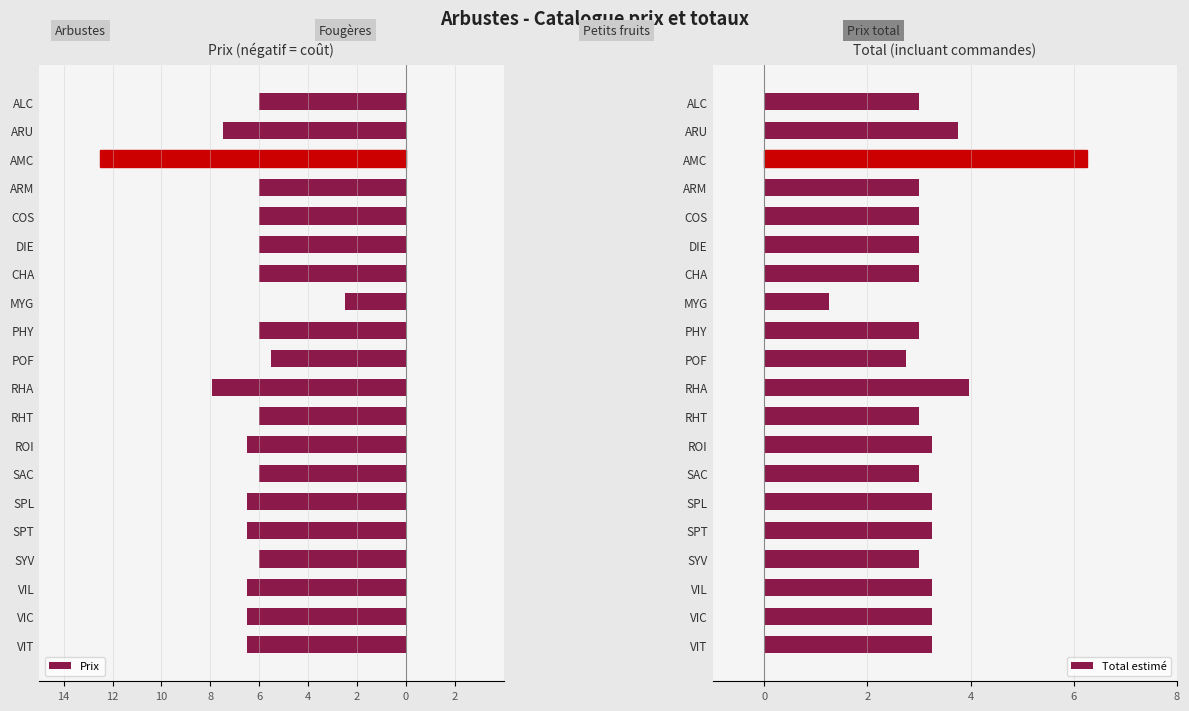

What is the approximate value of Total estimé at ALC?

3.0